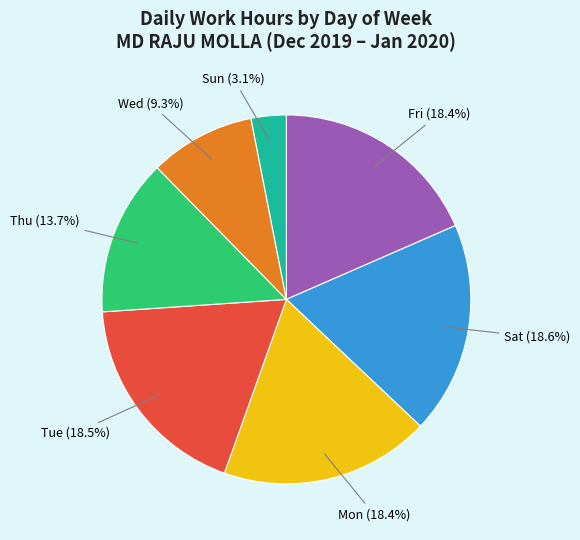

Does any single category account for the majority?

No